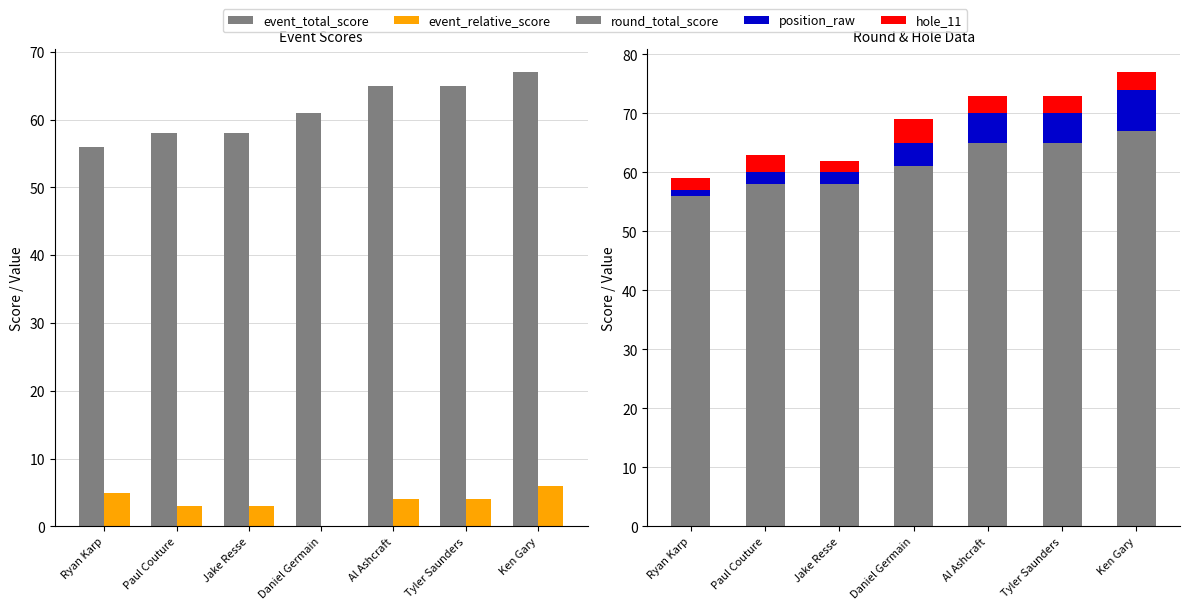

Reading left to right, transcribe all the data shown in this chart.

event_total_score: Ryan Karp=56	Paul Couture=58	Jake Resse=58	Daniel Germain=61	Al Ashcraft=65	Tyler Saunders=65	Ken Gary=67
event_relative_score: Ryan Karp=5	Paul Couture=3	Jake Resse=3	Daniel Germain=0	Al Ashcraft=4	Tyler Saunders=4	Ken Gary=6
round_total_score: Ryan Karp=56	Paul Couture=58	Jake Resse=58	Daniel Germain=61	Al Ashcraft=65	Tyler Saunders=65	Ken Gary=67
position_raw: Ryan Karp=1	Paul Couture=2	Jake Resse=2	Daniel Germain=4	Al Ashcraft=5	Tyler Saunders=5	Ken Gary=7
hole_11: Ryan Karp=2	Paul Couture=3	Jake Resse=2	Daniel Germain=4	Al Ashcraft=3	Tyler Saunders=3	Ken Gary=3